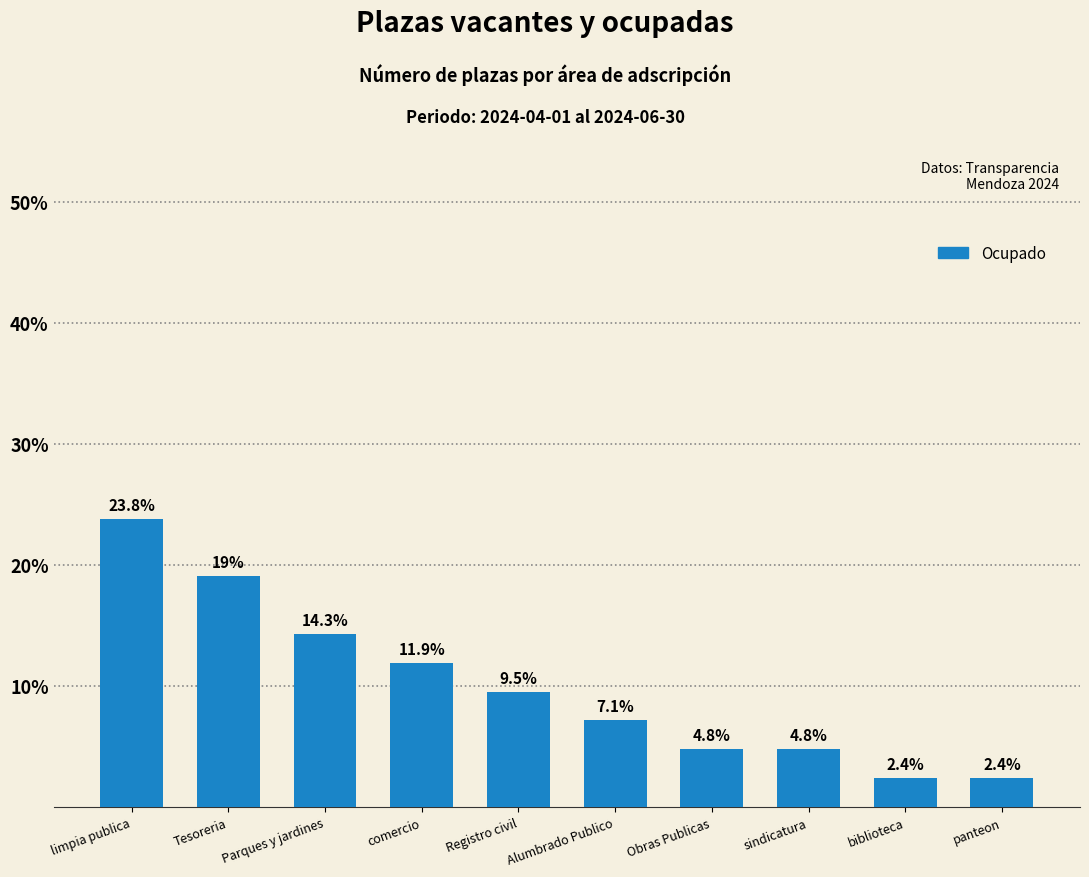

What is the average value?

10.0